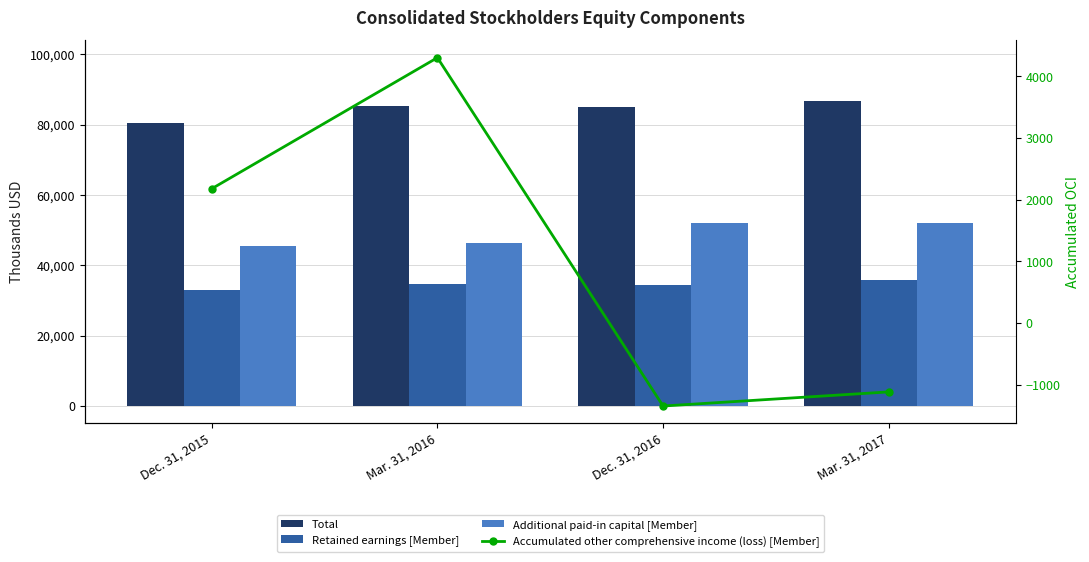

Which category has the highest value in the Retained earnings [Member] series?

Mar. 31, 2017